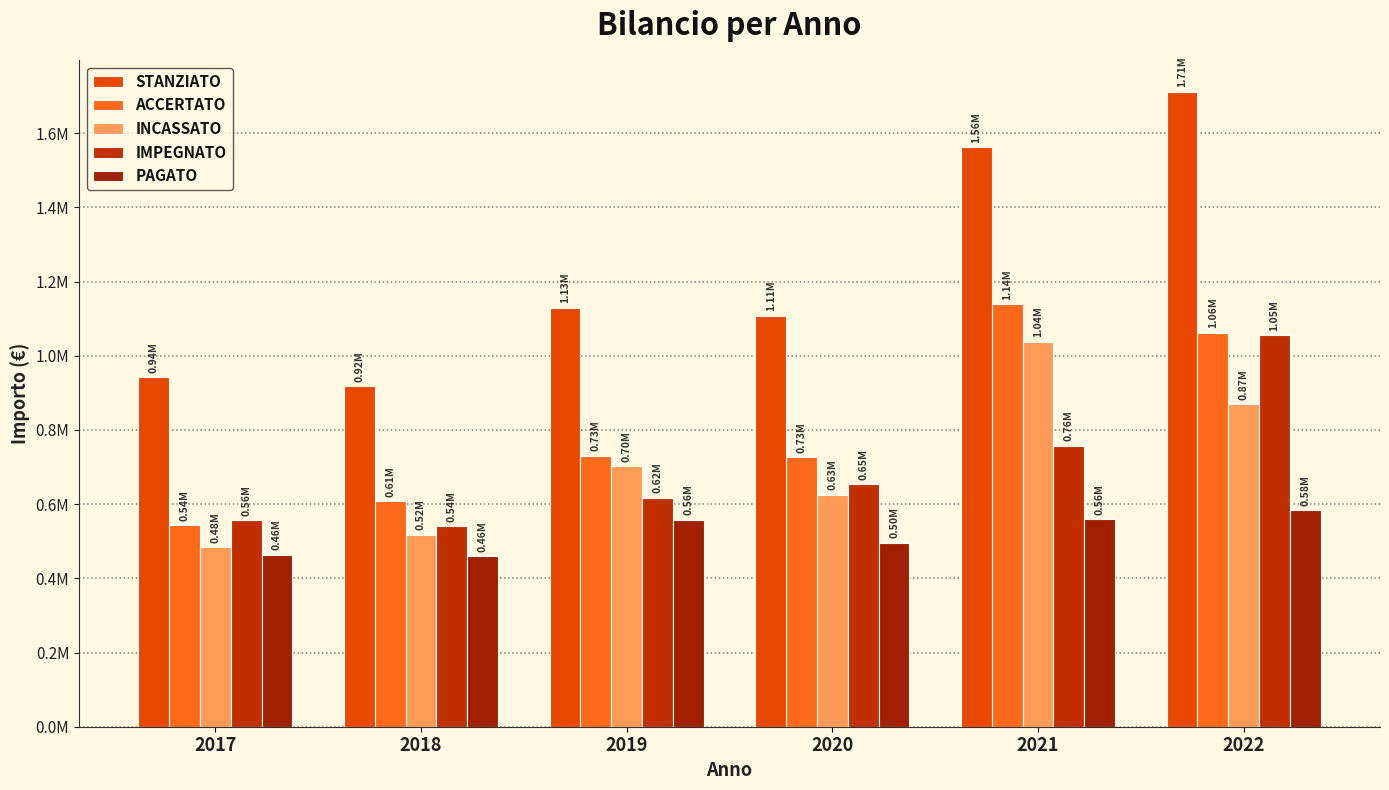

The PAGATO series shows 894128.2 at 2019. True or false?

False